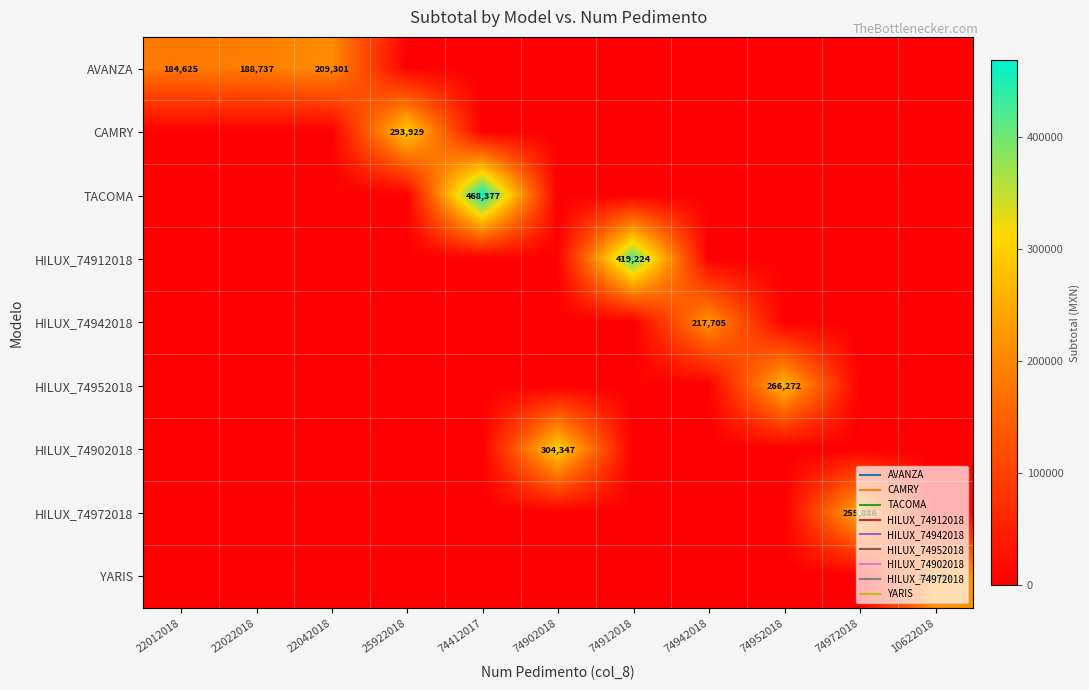

Rank the series at 74942018 from highest to lowest value.

HILUX_74942018, AVANZA, CAMRY, TACOMA, HILUX_74912018, HILUX_74952018, HILUX_74902018, HILUX_74972018, YARIS